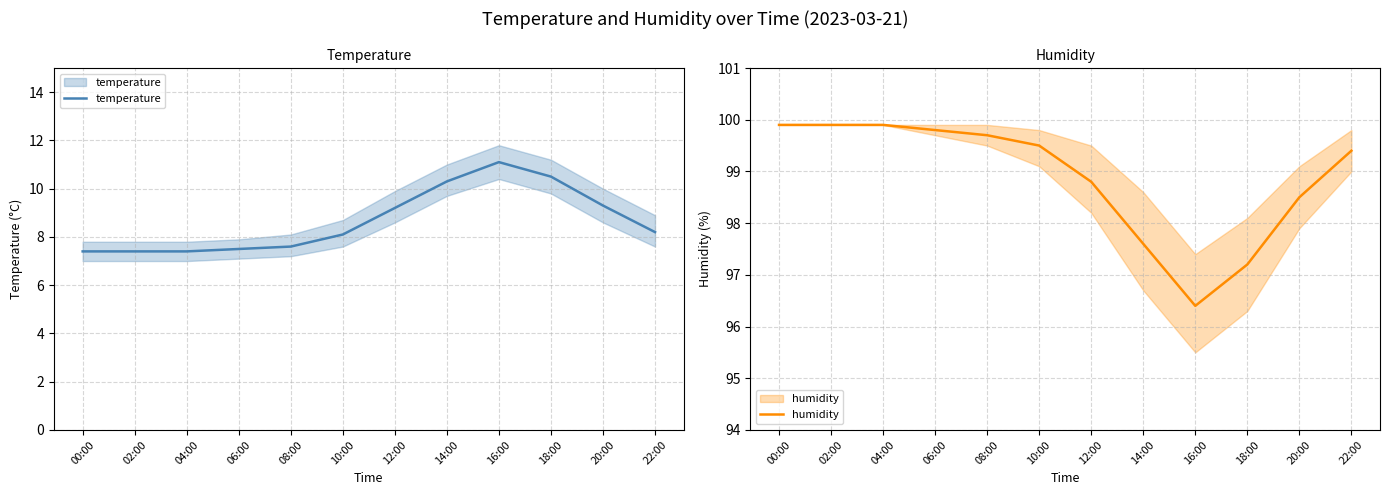

True or false: temperature and humidity cross at least once.

False